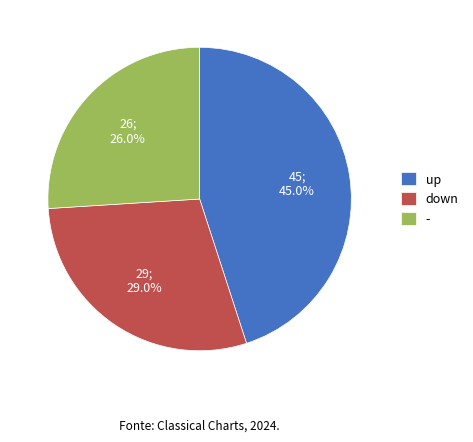

To the nearest percent, what percentage of the pie is down?

29%